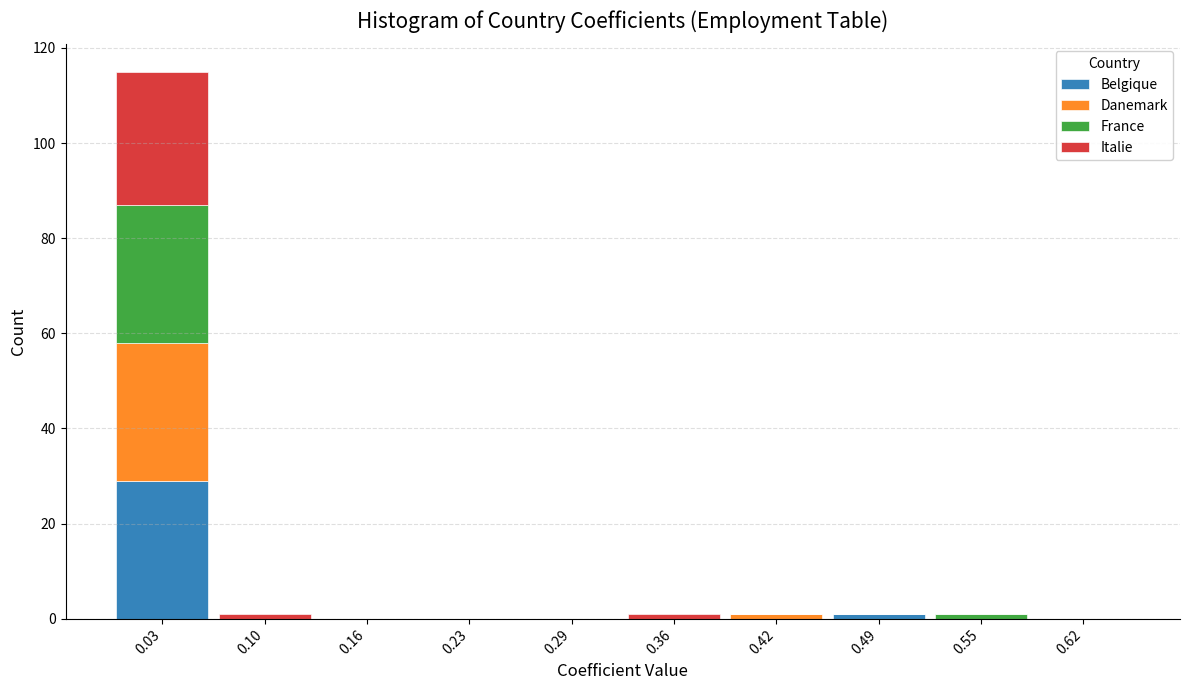

What is the total height of the stacked bar covering 0.000 to 0.065 on the x-axis? Neither the bar edges nor the heights are printed on the chart, so give them approximately, as read against the axes.

116